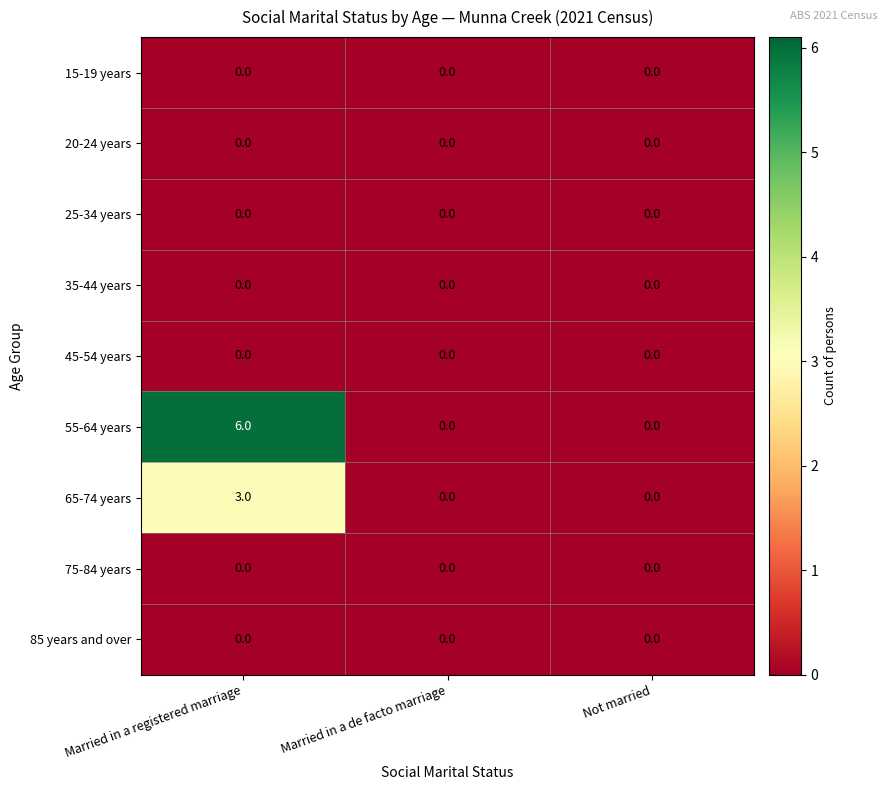

Which category has the highest value in the 55-64 years series?

Married in a registered marriage